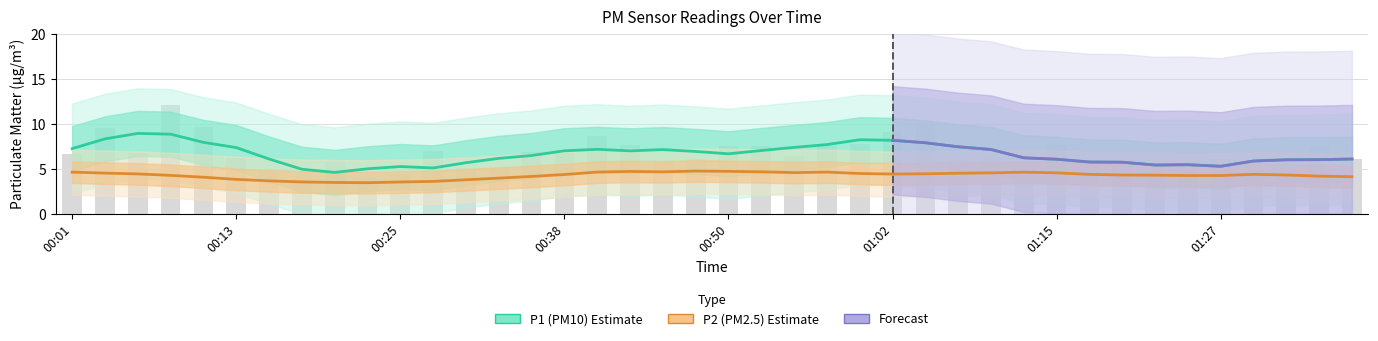

What is the label of the 21st bar from the right?

00:47